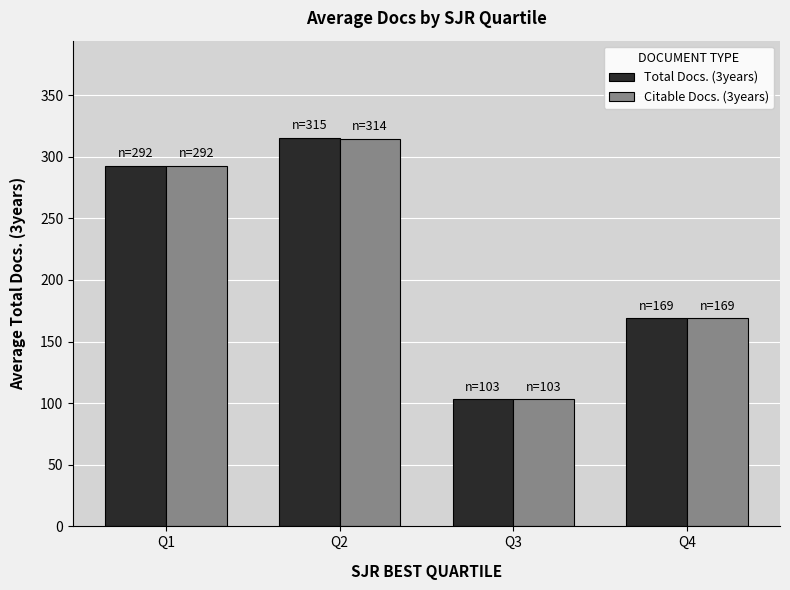

The Total Docs. (3years) series shows 139.1 at Q2. True or false?

False